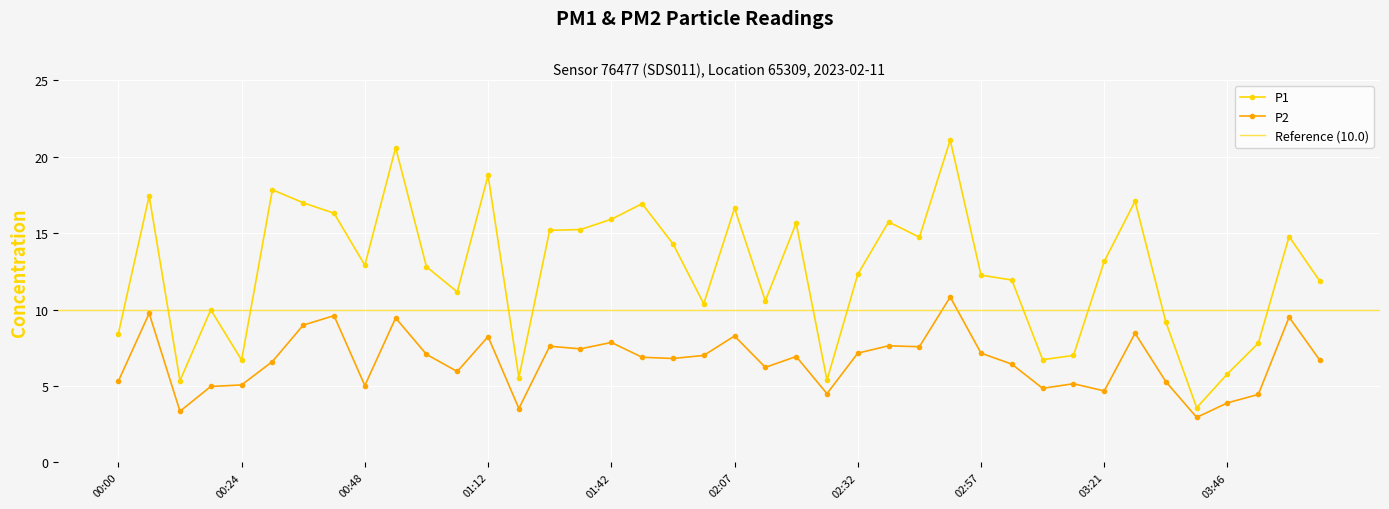

At how many categories does at least one series exceed 4?

39